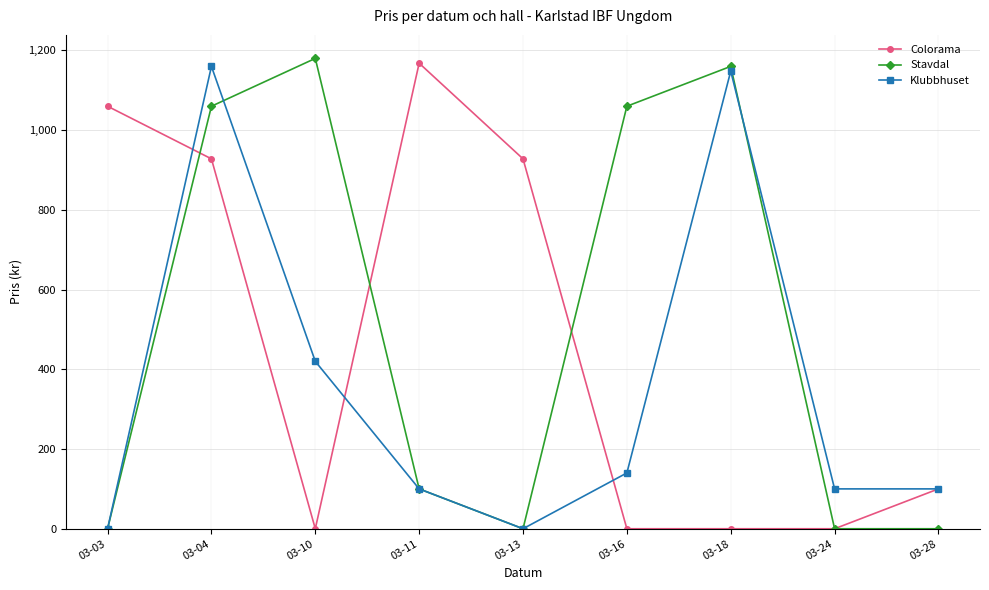

Rank the series by their average value, from highest to lowest.

Stavdal, Colorama, Klubbhuset